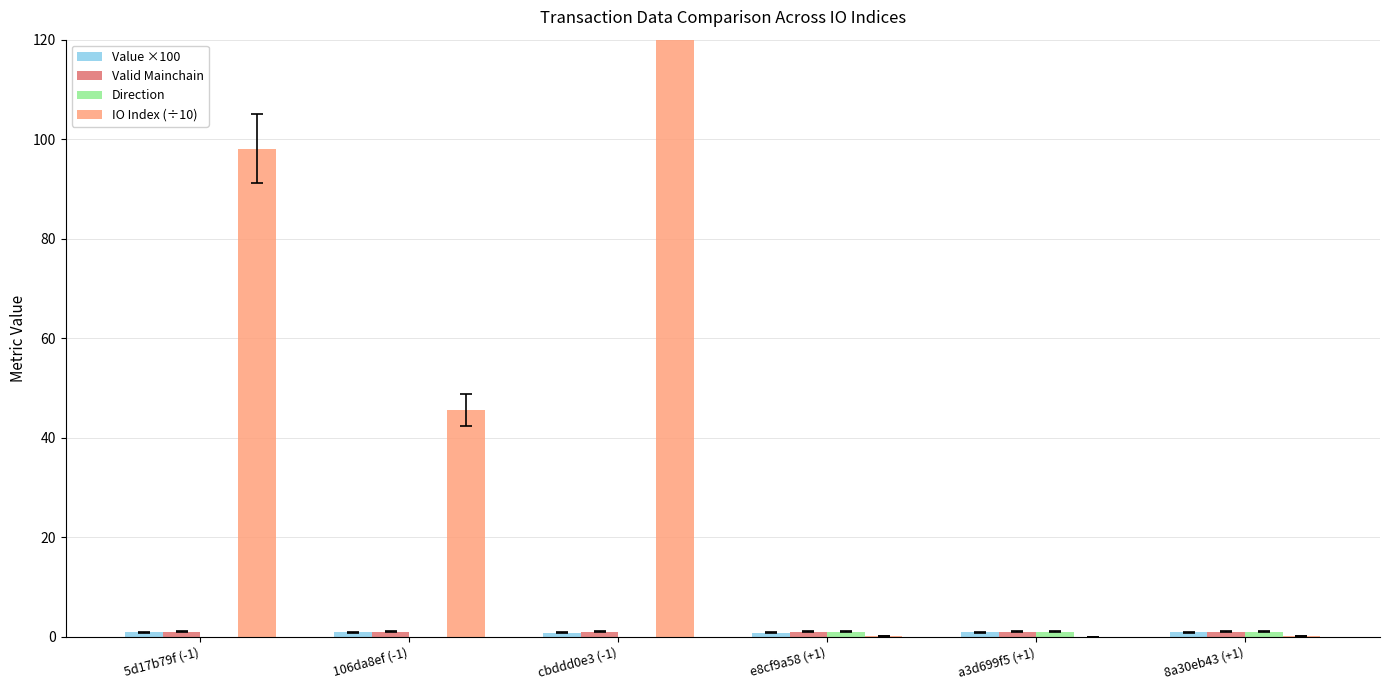

At which label does IO Index (÷10) reach its peak?

cbddd0e3 (-1)